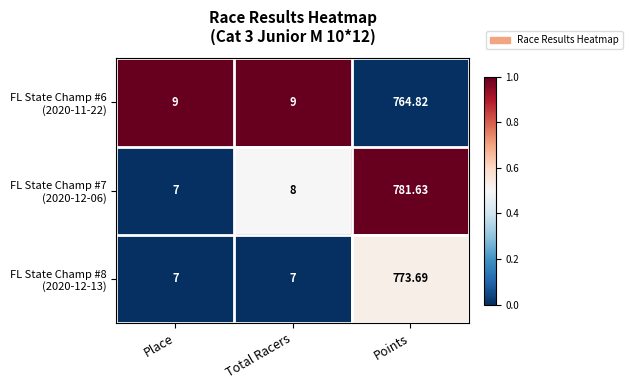

At which category is the sum across all series the highest?

Points